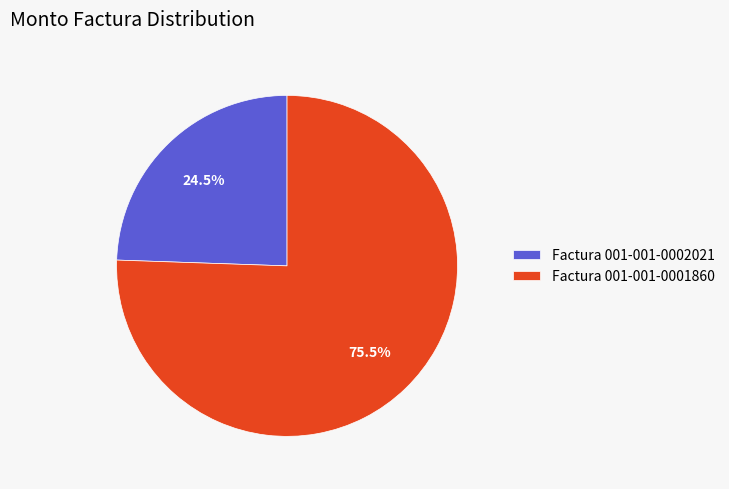

How many slices are in this pie chart?

2